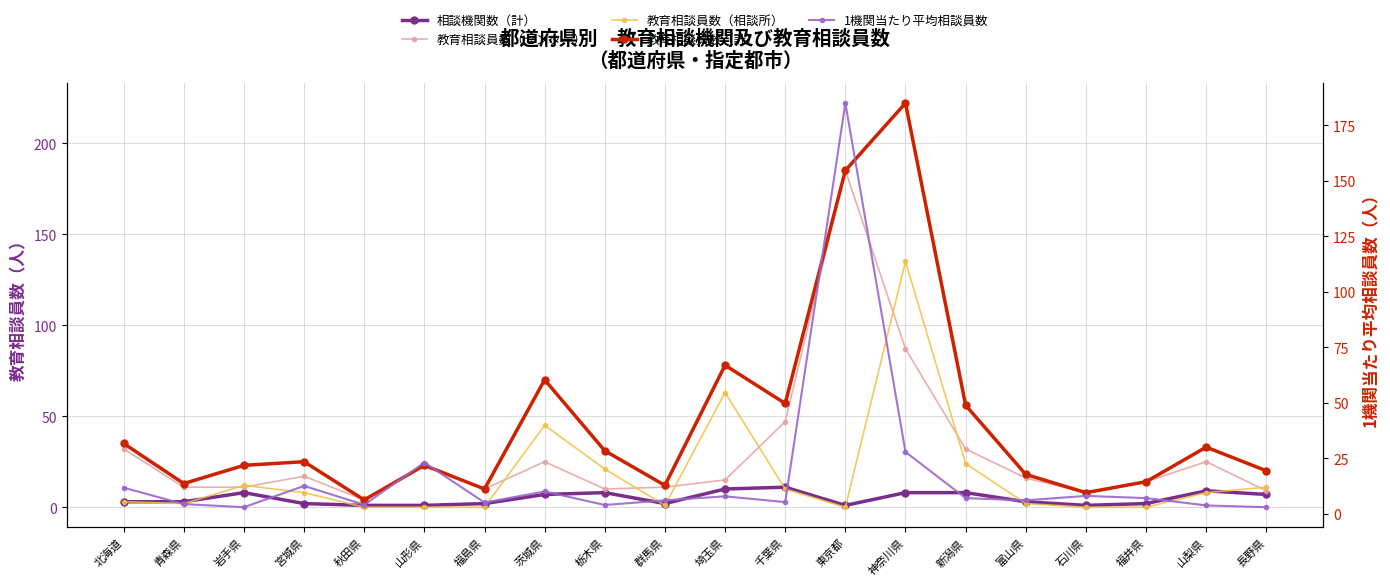

List the series in order of their peak value, lowest first.

相談機関数（計）, 教育相談員数（相談所）, 教育相談員数（センター）, 1機関当たり平均相談員数, 教育相談員数（計）